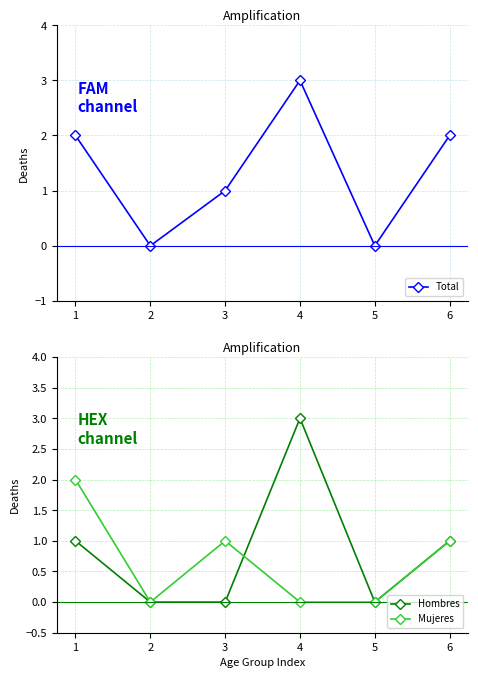

At which category does Total reach its first local peak?

4